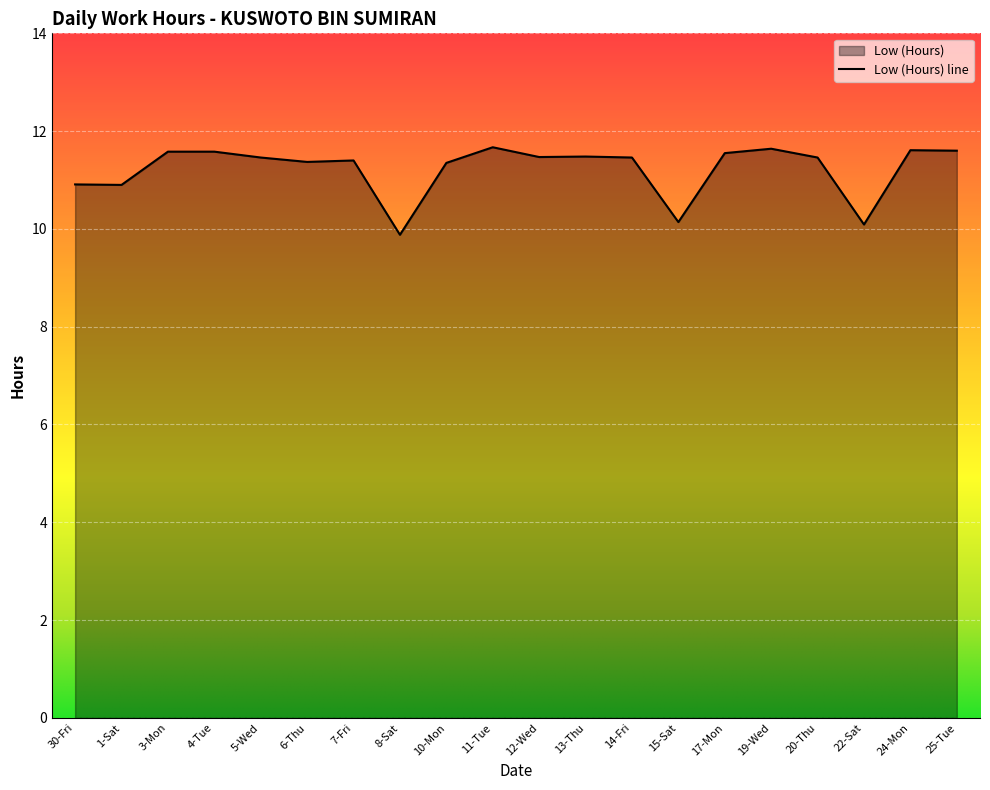

What is the smallest value displayed?

9.9